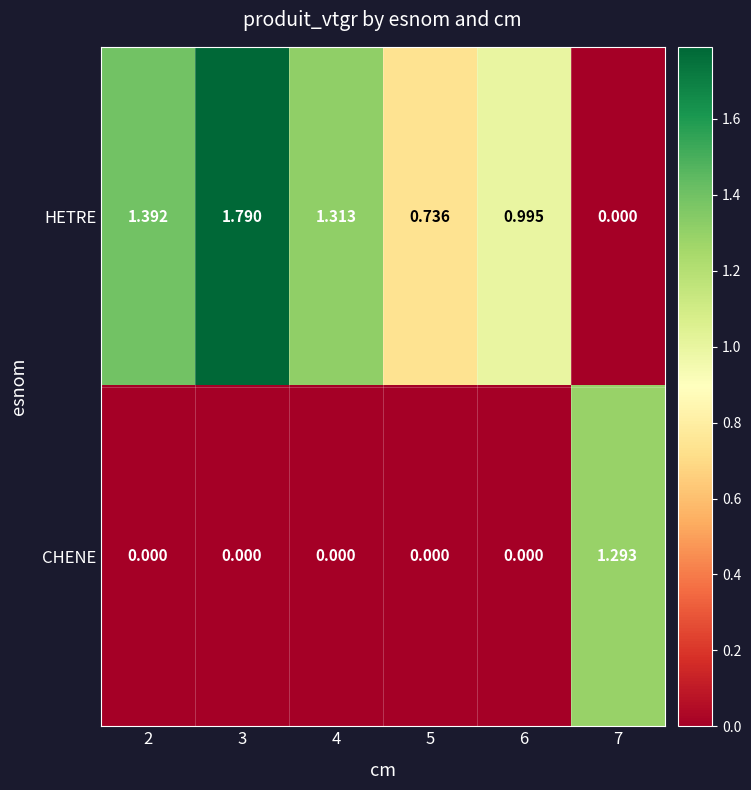

Rank the series by their maximum value, from highest to lowest.

HETRE, CHENE